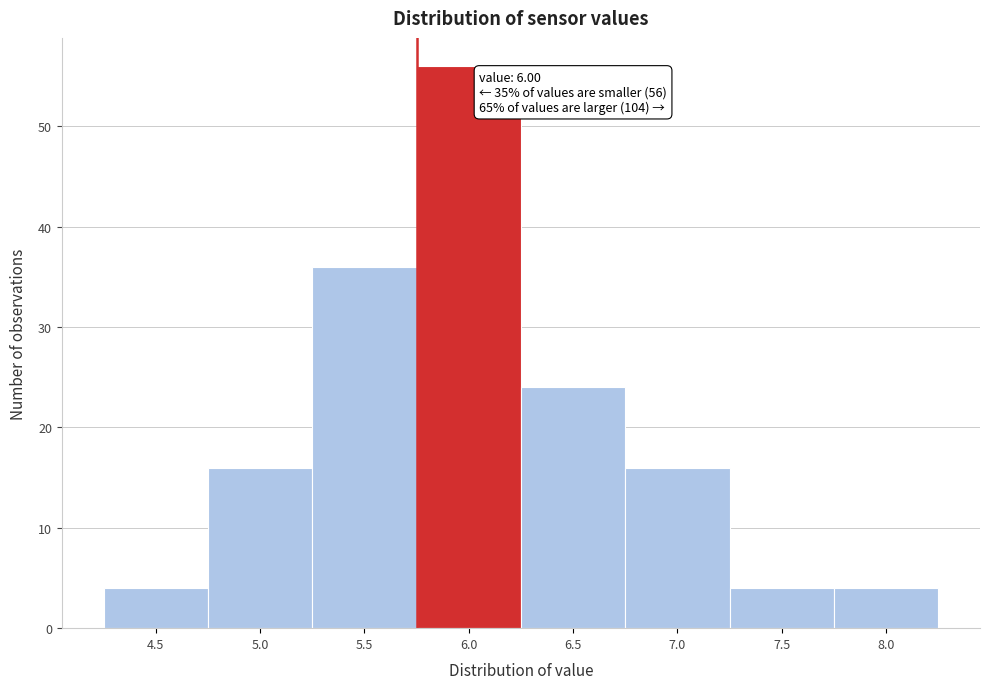

Reading left to right, extract all data points from this chart.

4.5=4	5.0=16	5.5=36	6.0=56	6.5=24	7.0=16	7.5=4	8.0=4